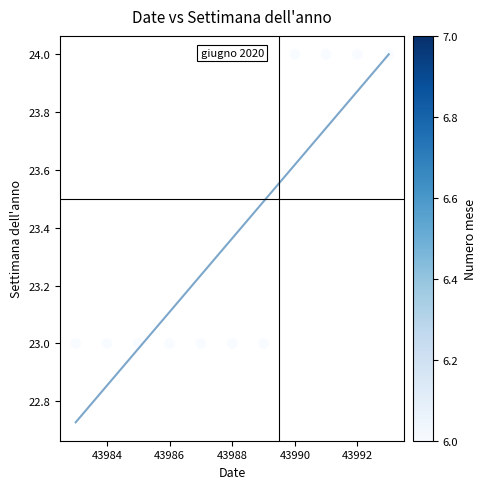

What is the average Y value?

23